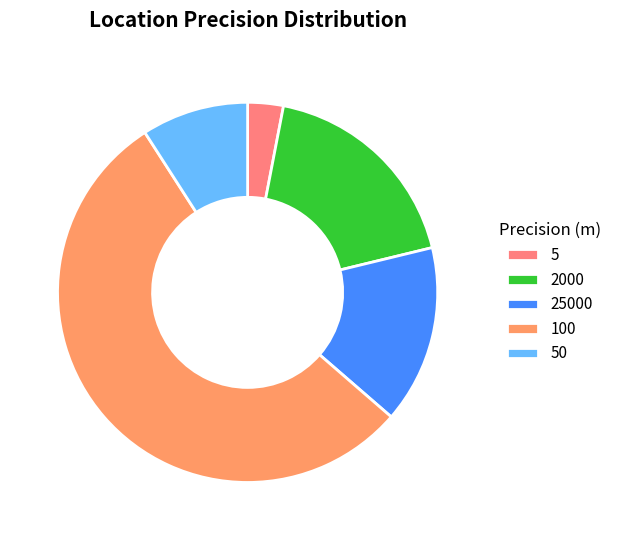

Which has a higher value, 5 or 2000?

2000